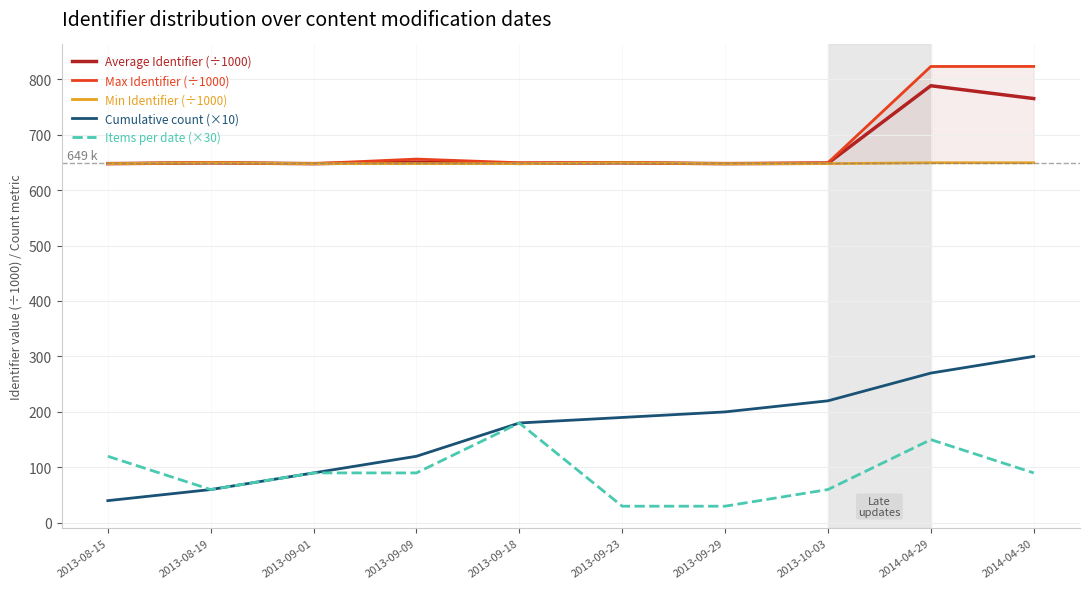

What is the difference between the highest and lowest values at 2013-10-03?

589.2